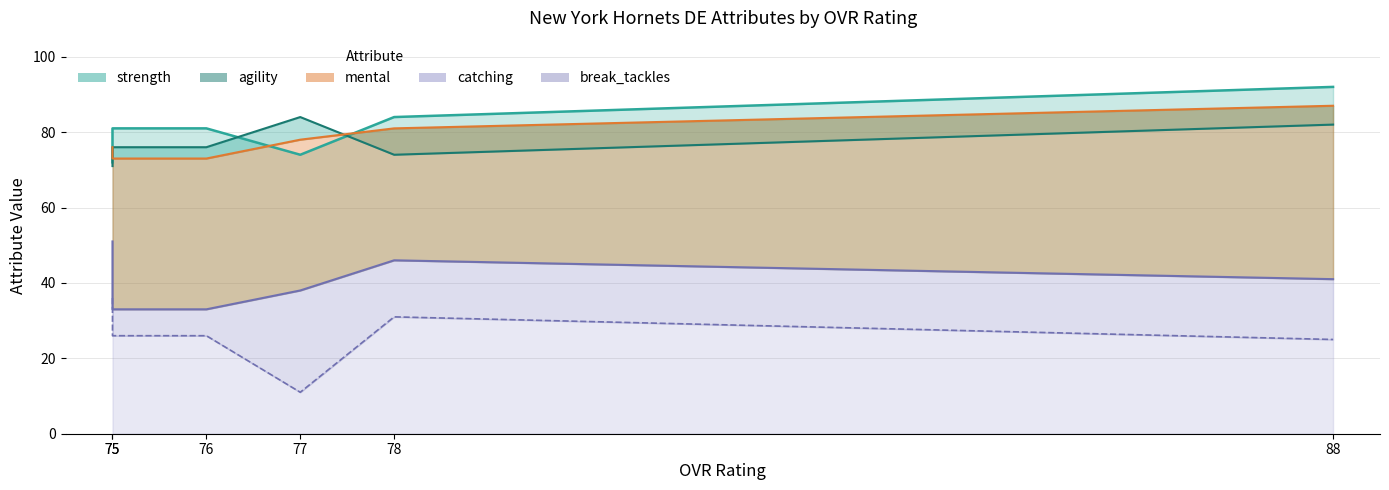

Is it true that agility equals 125 at 75?

False